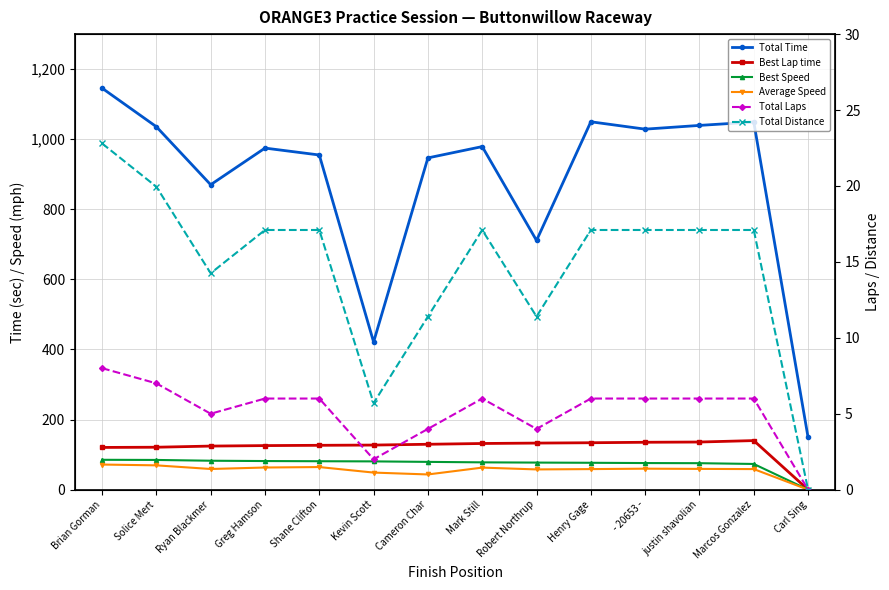

What is the label of the 11th point from the left?

- 20653 -